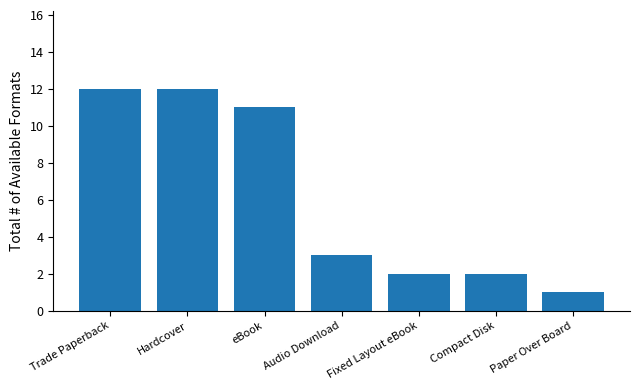

Approximately how many times larger is the value at Trade Paperback compared to eBook?

1.1